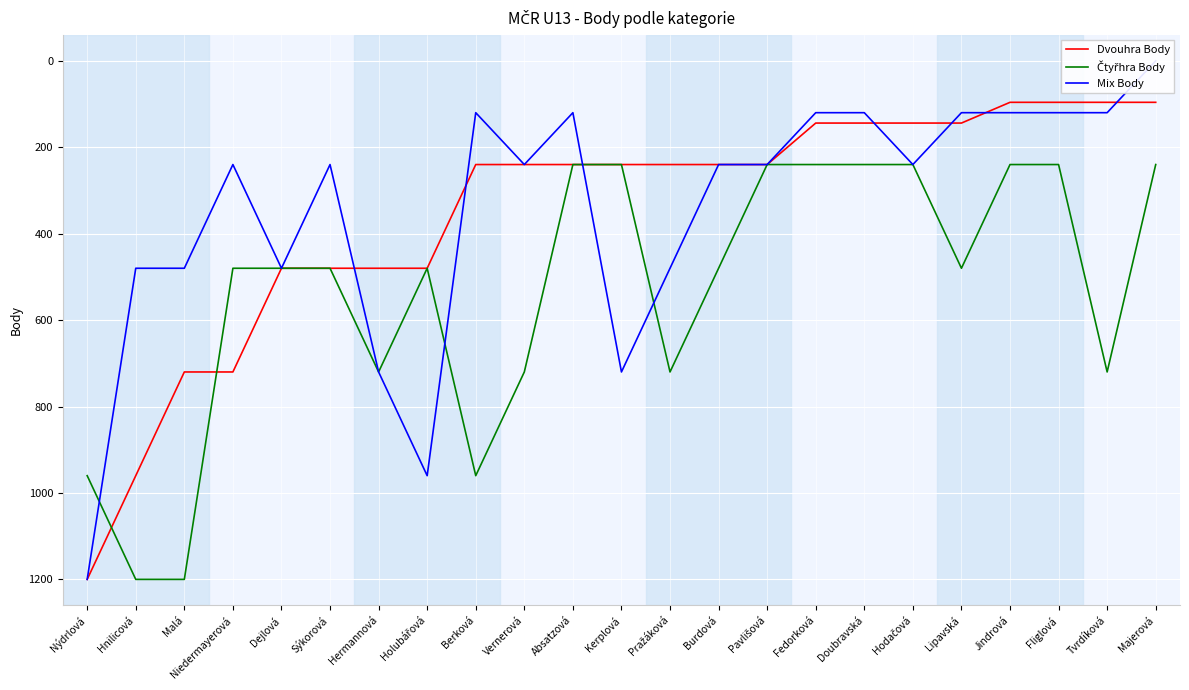

What is the difference between the maximum and minimum values in the Dvouhra Body series?

1104